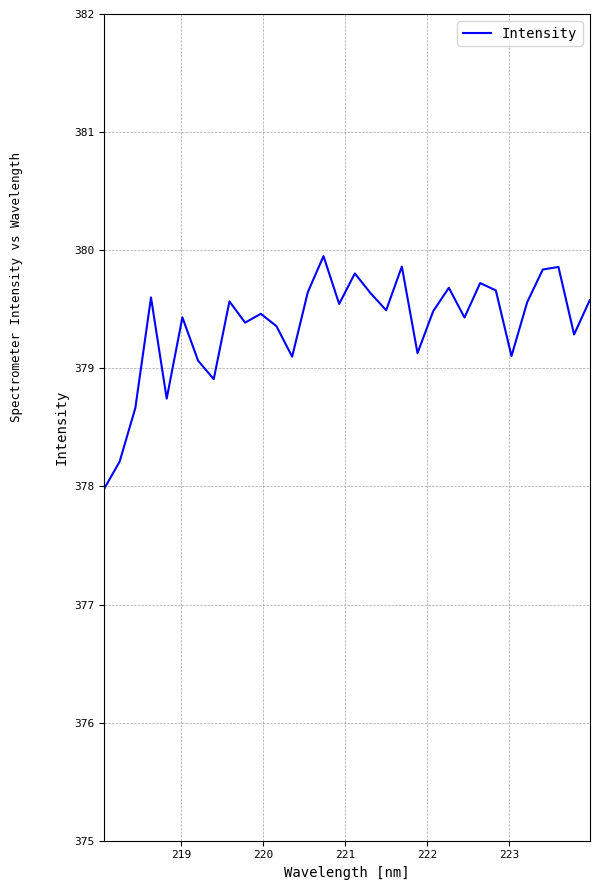

What is the minimum value shown in the chart?

378.0